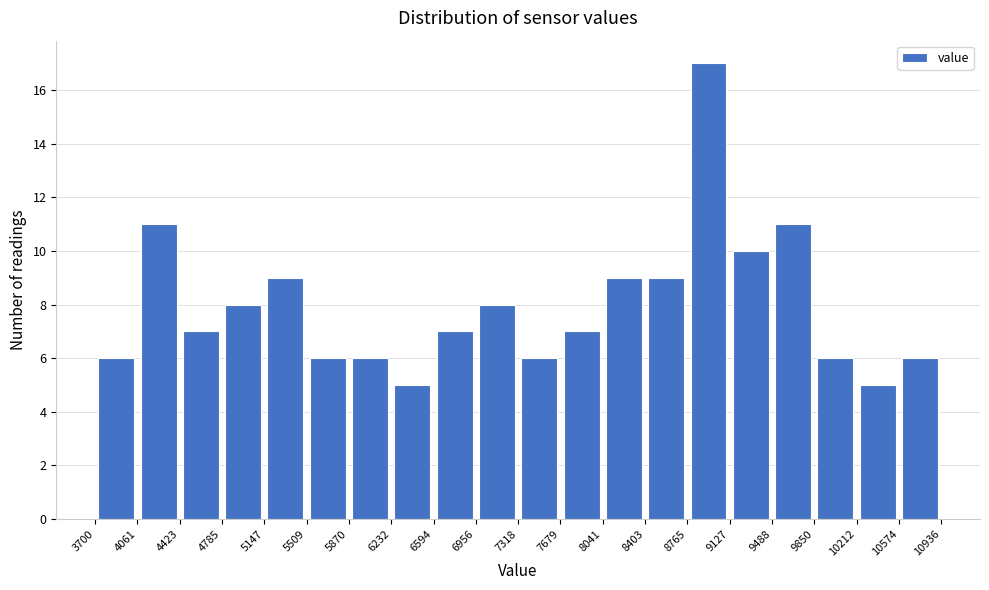

Which range on the x-axis has the tallest bar?

8765 to 9127